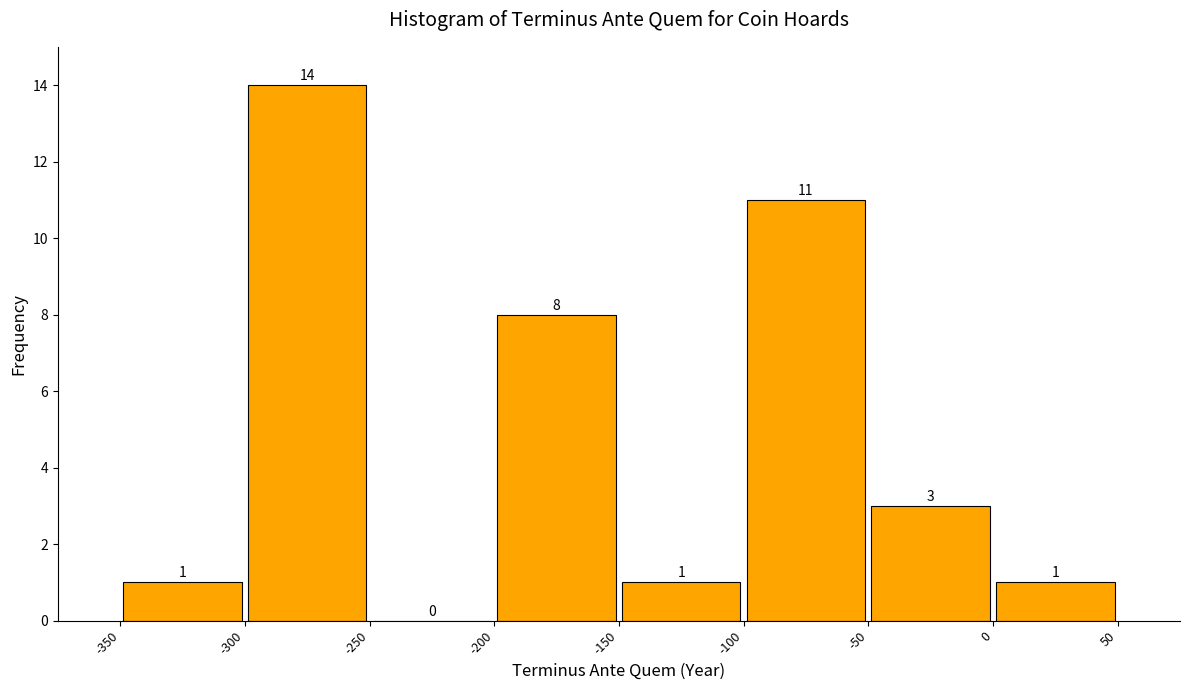

Reading left to right, list every bar in this chart as the range it spans on the x-axis followed by its height.

-350 to -300: 1
-300 to -250: 14
-250 to -200: 0
-200 to -150: 8
-150 to -100: 1
-100 to -50: 11
-50 to 0: 3
0 to 50: 1